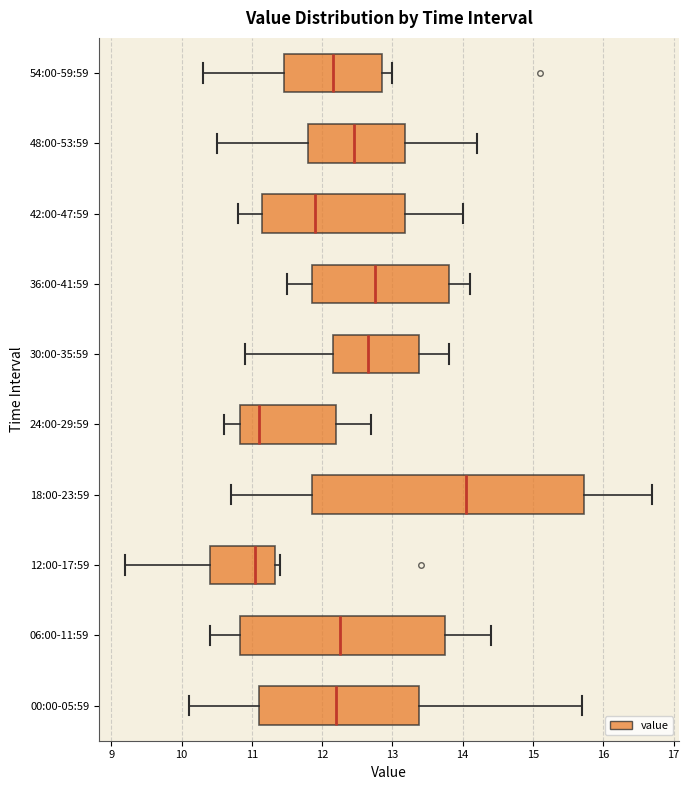

Which box is the widest, from its left edge to its right edge?

18:00-23:59